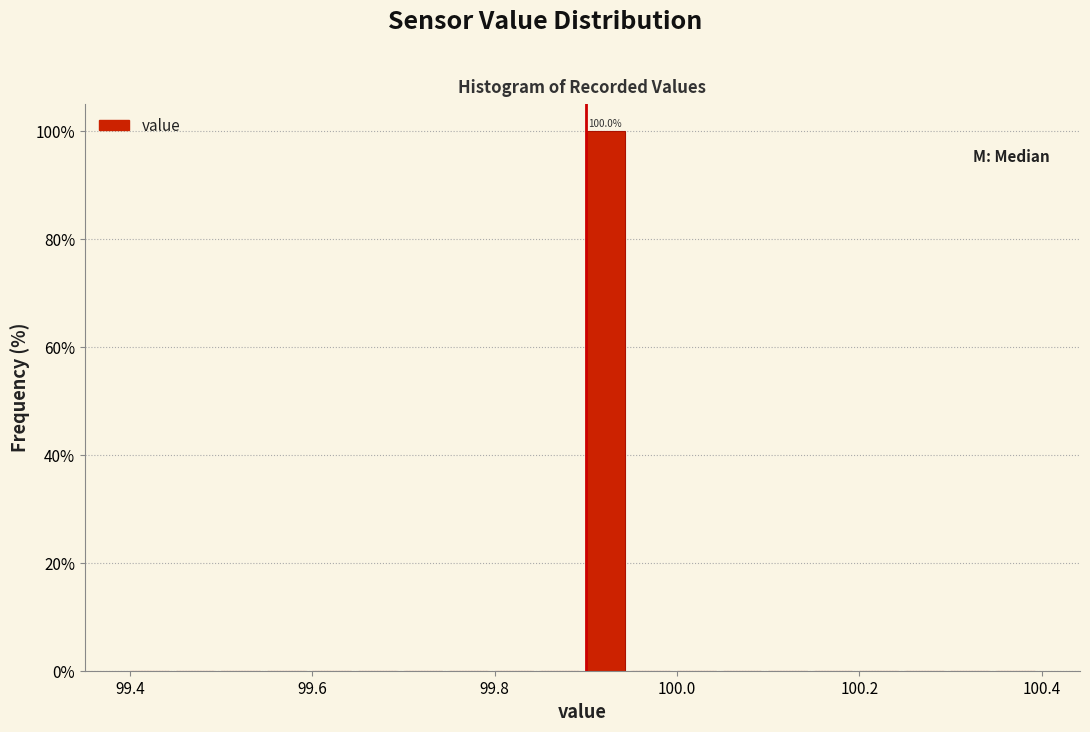

Read against the x-axis, roughly where is the centre of the tallest bar?

99.92